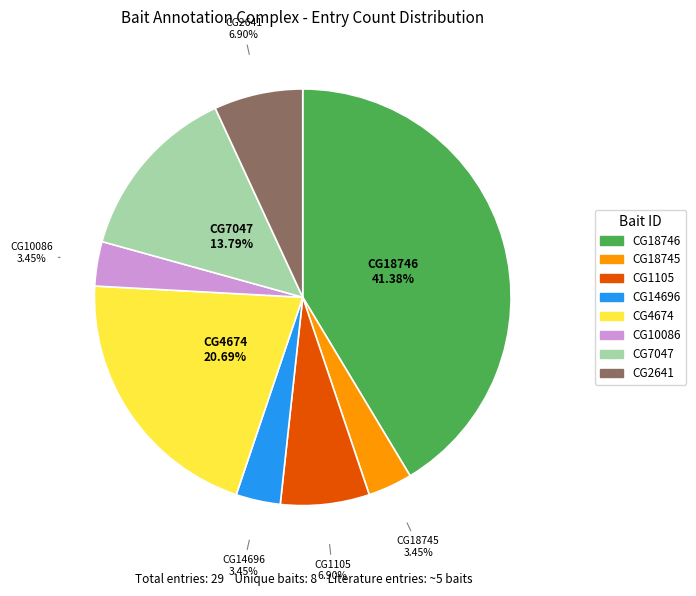

Which category has the biggest portion of the pie?

CG18746